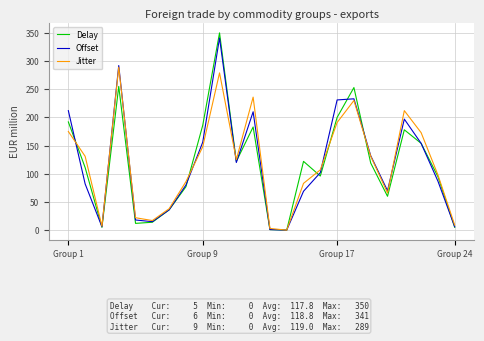

What is the maximum value for Delay?

350